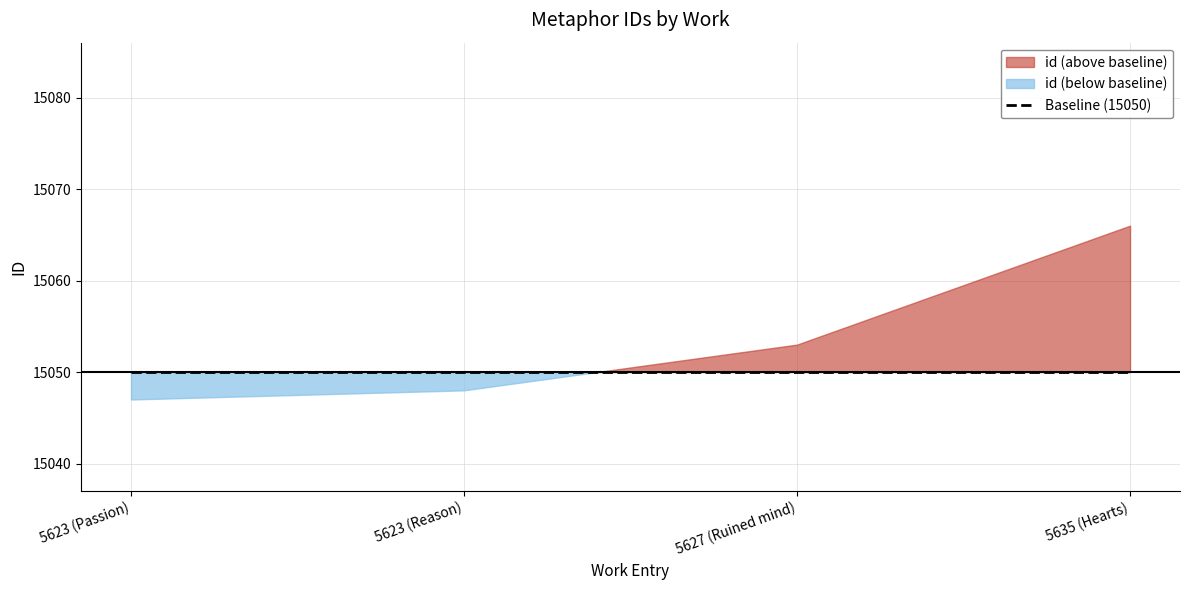

What is the minimum value shown in the chart?

15047